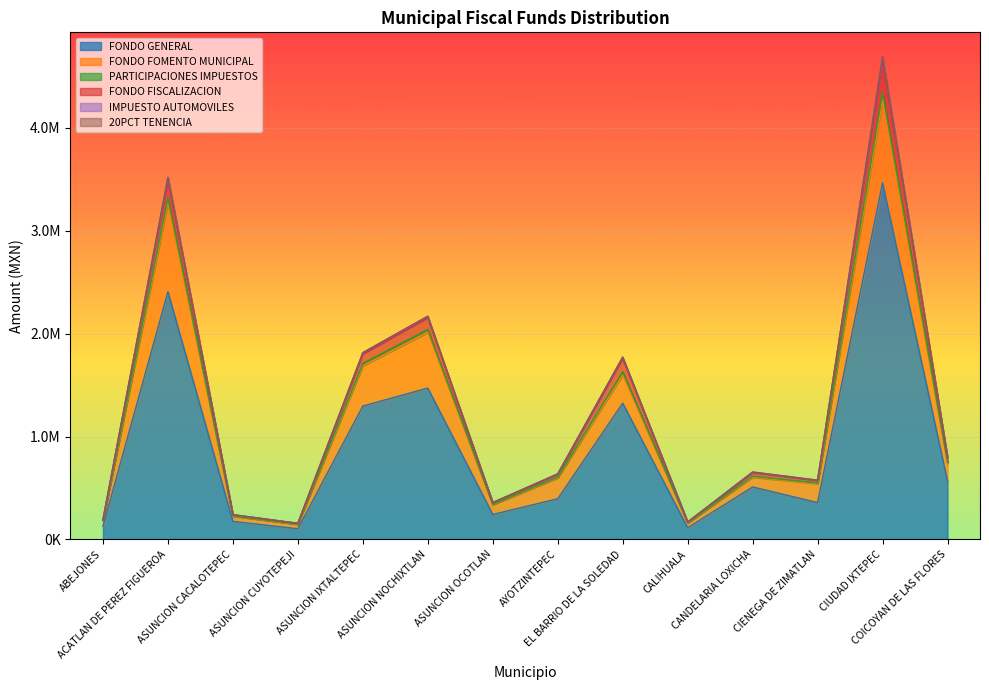

How many data points in PARTICIPACIONES IMPUESTOS are less than 655659?

7